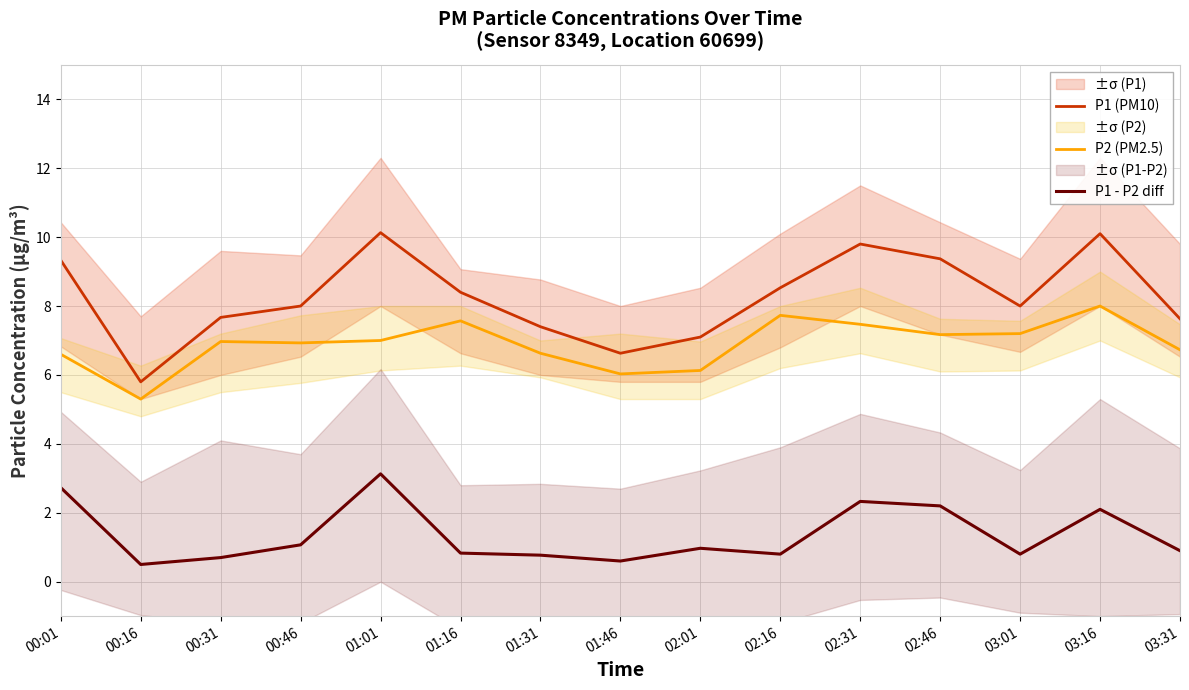

At which category does the chart reach its peak across all series?

01:01